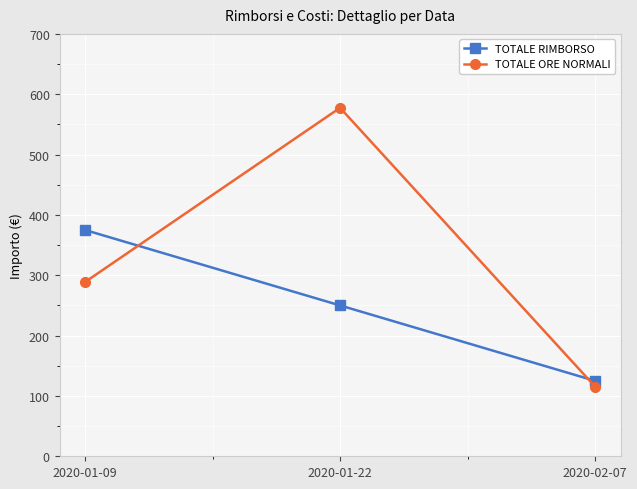

How many lines are shown in the chart?

2